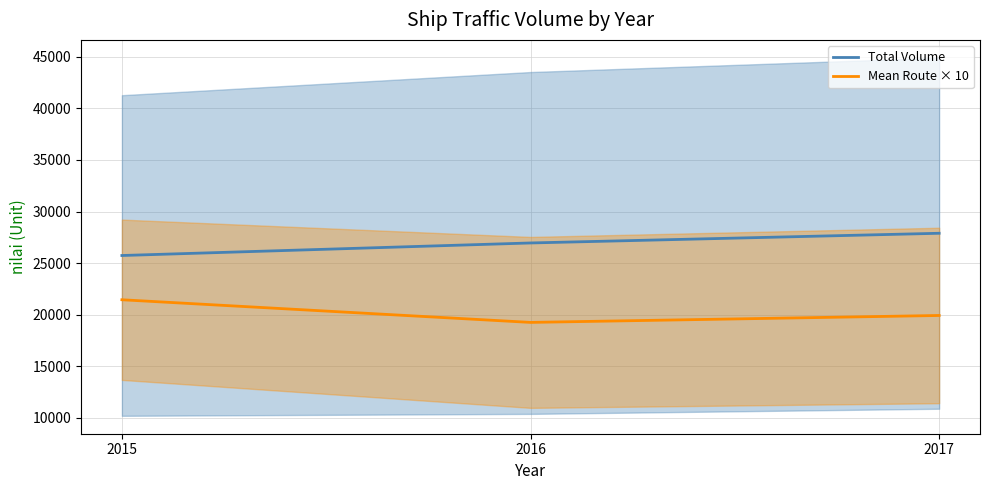

At which label does Total Volume reach its minimum?

2015